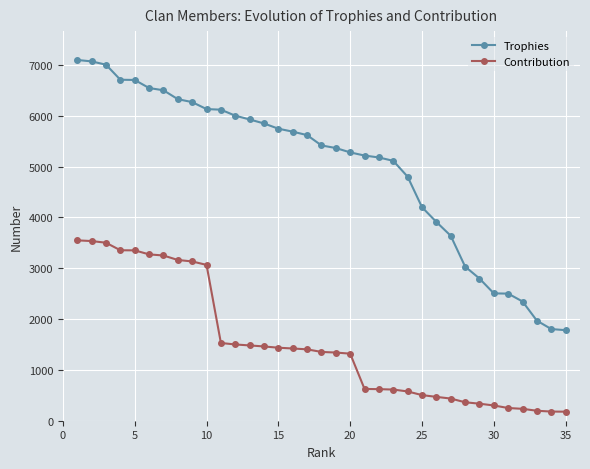

How many values in the Trophies series are below 5415?

17